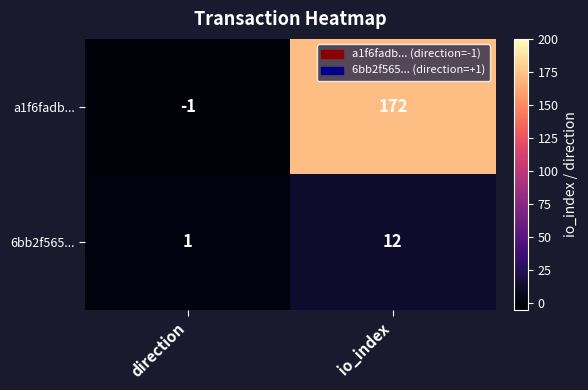

What is the sum of the a1f6fadb... values at direction and io_index?

171